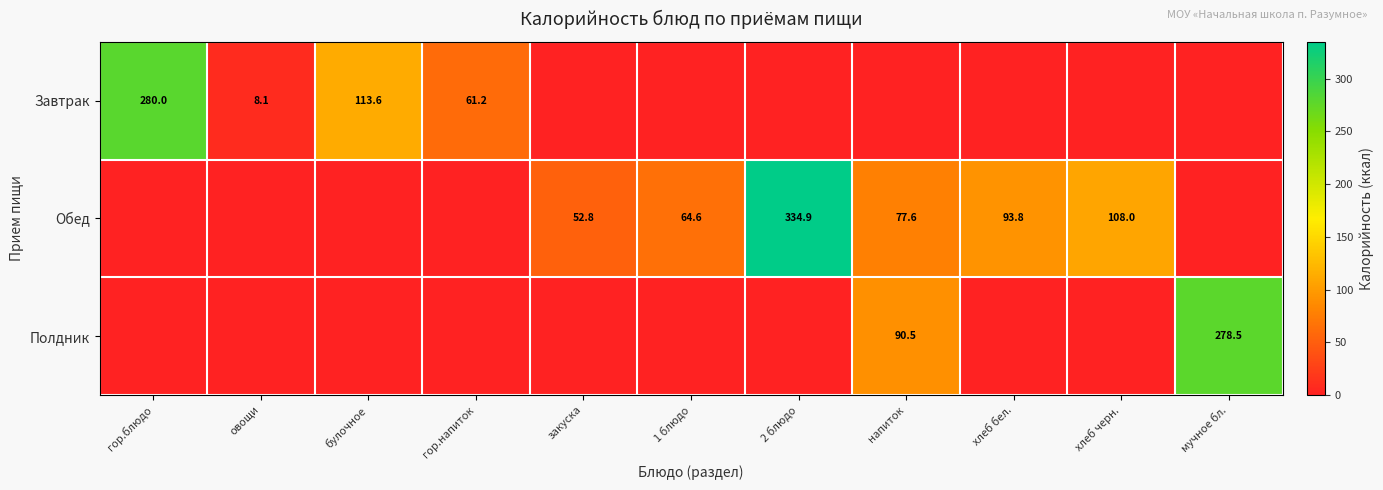

What is the sum of the Обед values at напиток and хлеб черн.?

185.6